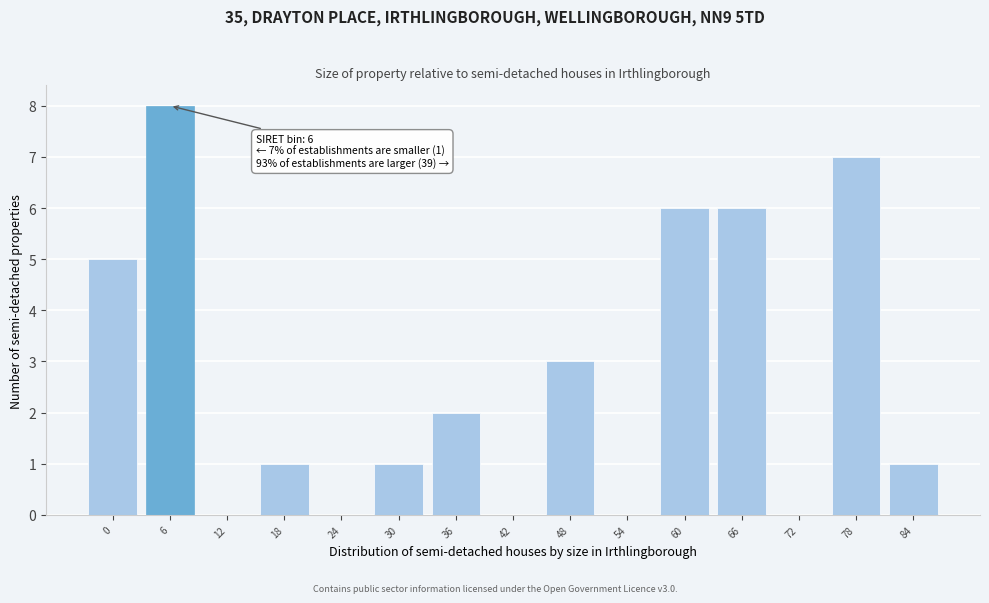

Reading right to left, list all the values displayed in this chart.

84=1	78=7	72=0	66=6	60=6	54=0	48=3	42=0	36=2	30=1	24=0	18=1	12=0	6=8	0=5